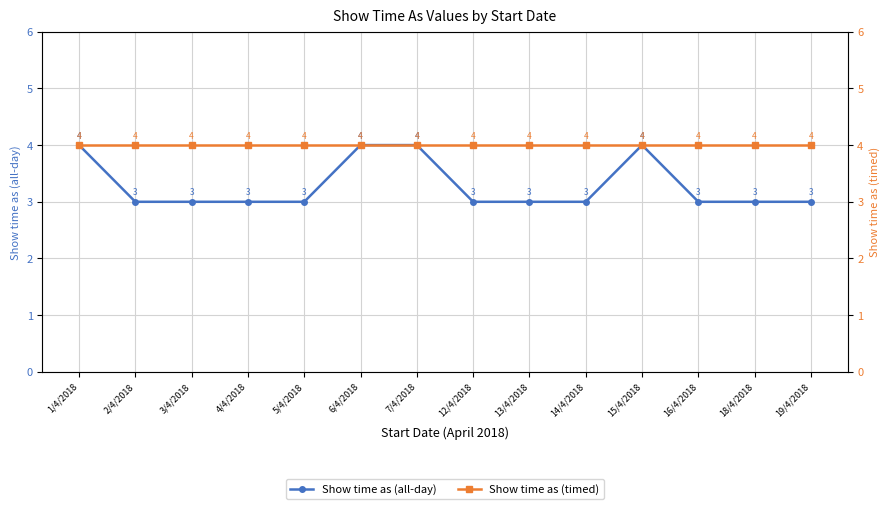

Which category has the highest value in the Show time as (timed) series?

1/4/2018